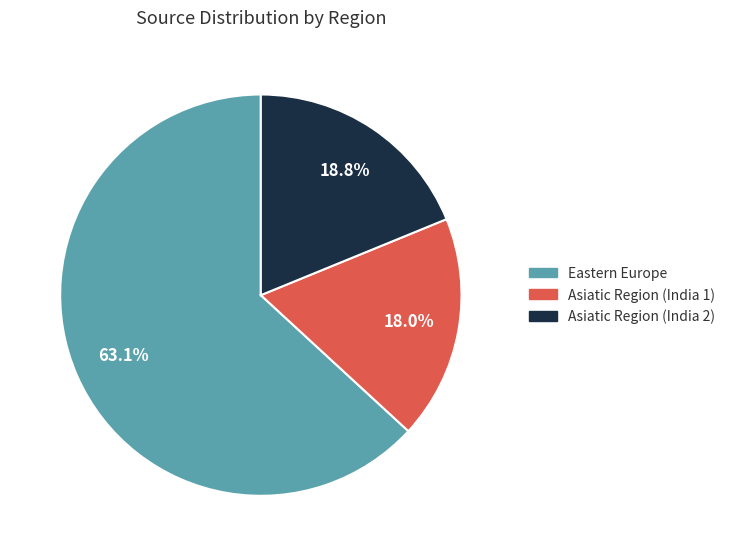

Is there any slice that represents more than half of the pie?

Yes